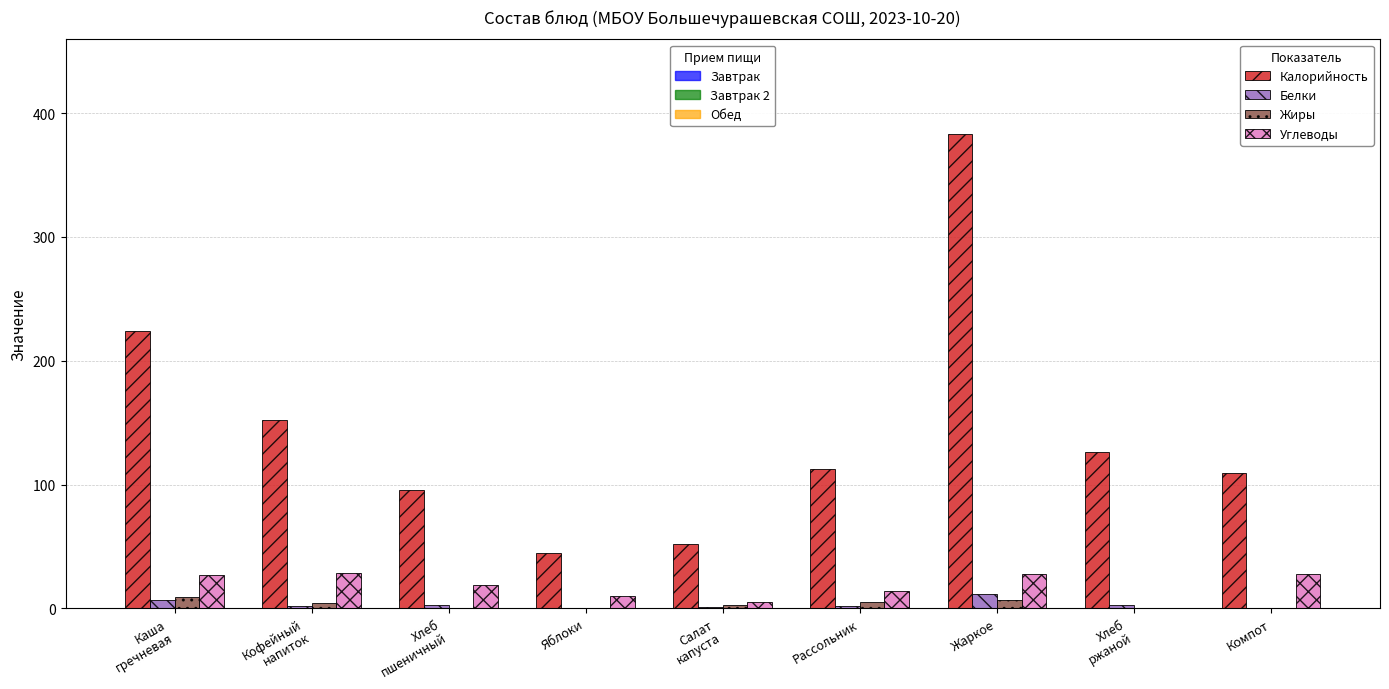

Which label corresponds to the largest value in the chart?

Жаркое